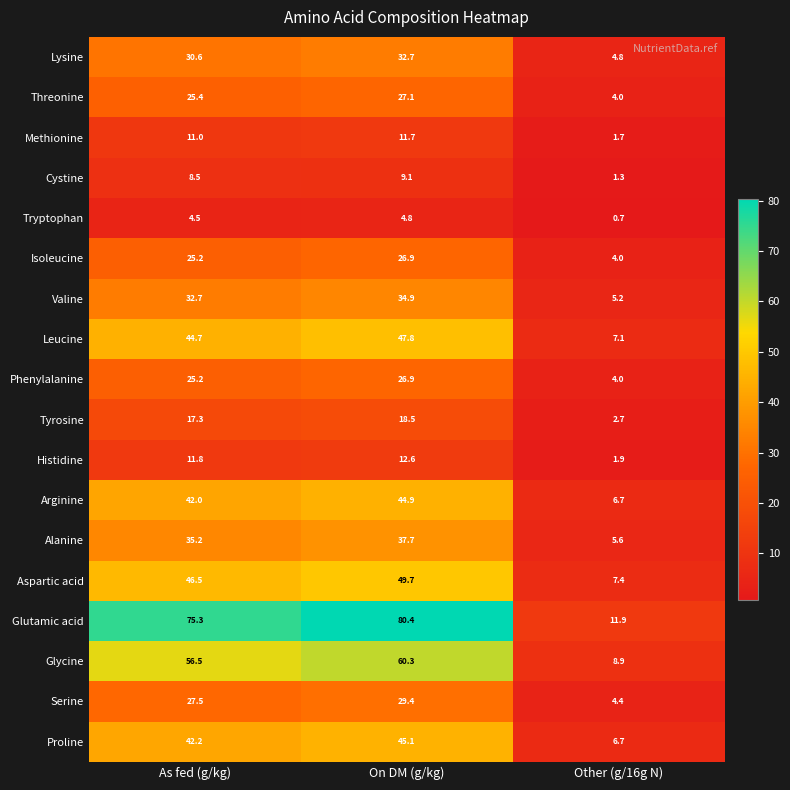

How many categories are shown in the chart?

3